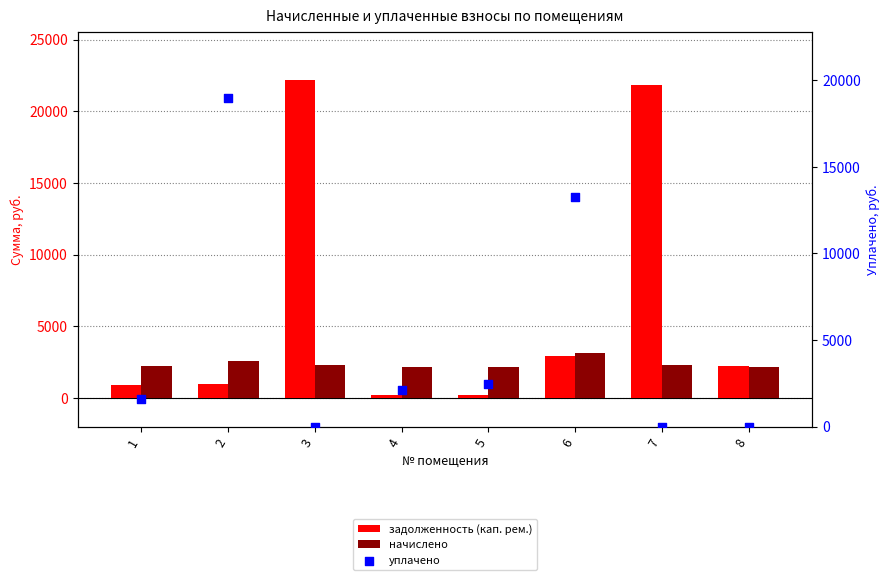

Which series has the largest total across all categories?

задолженность (кап. рем.)